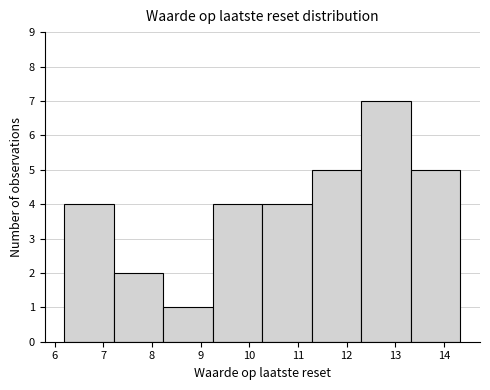

Reading left to right, transcribe this chart: for each bar, give the range it covers on the x-axis and its height. Neither the bar edges nor the heights are printed on the chart, so give them approximately, as read against the axes.

6.2 to 7.2: 4
7.2 to 8.2: 2
8.2 to 9.2: 1
9.2 to 10.3: 4
10.3 to 11.3: 4
11.3 to 12.3: 5
12.3 to 13.3: 7
13.3 to 14.3: 5